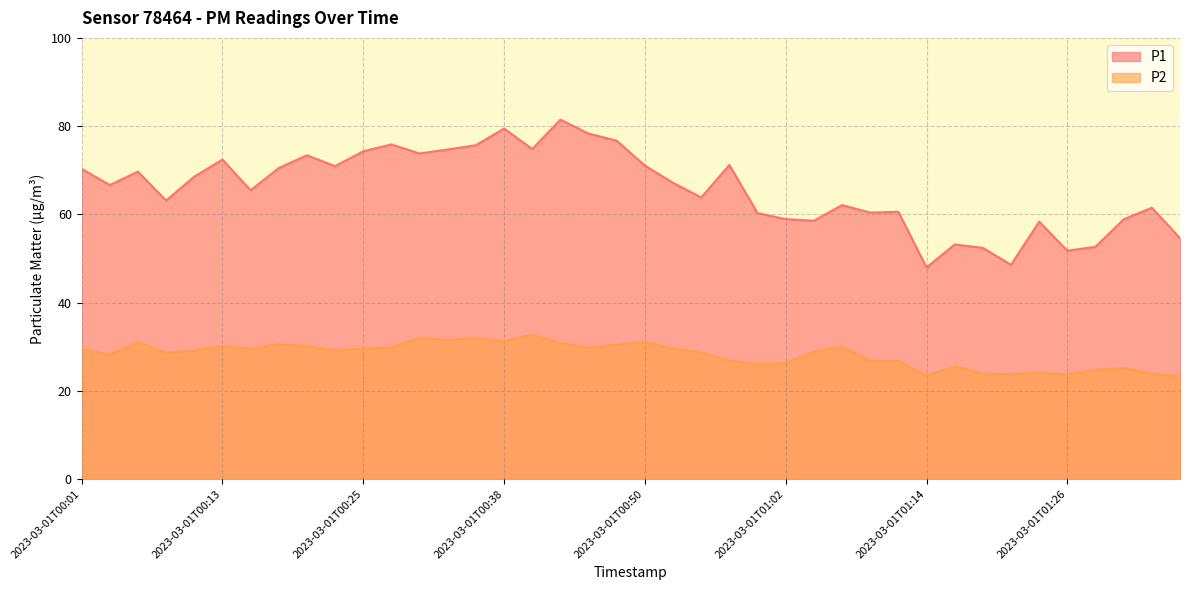

List the series in order of their peak value, highest first.

P1, P2